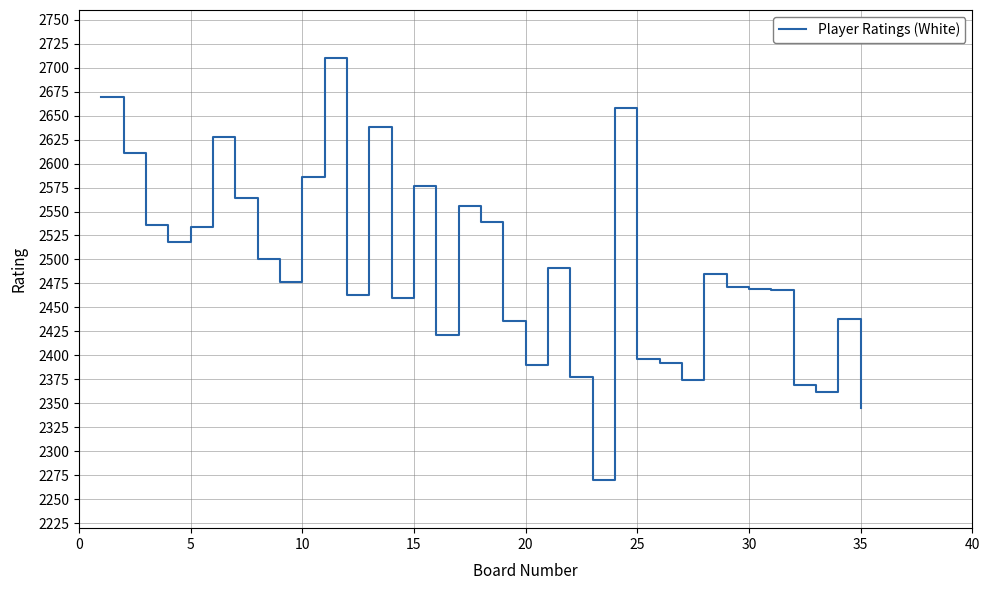

What is the smallest value displayed?

2270